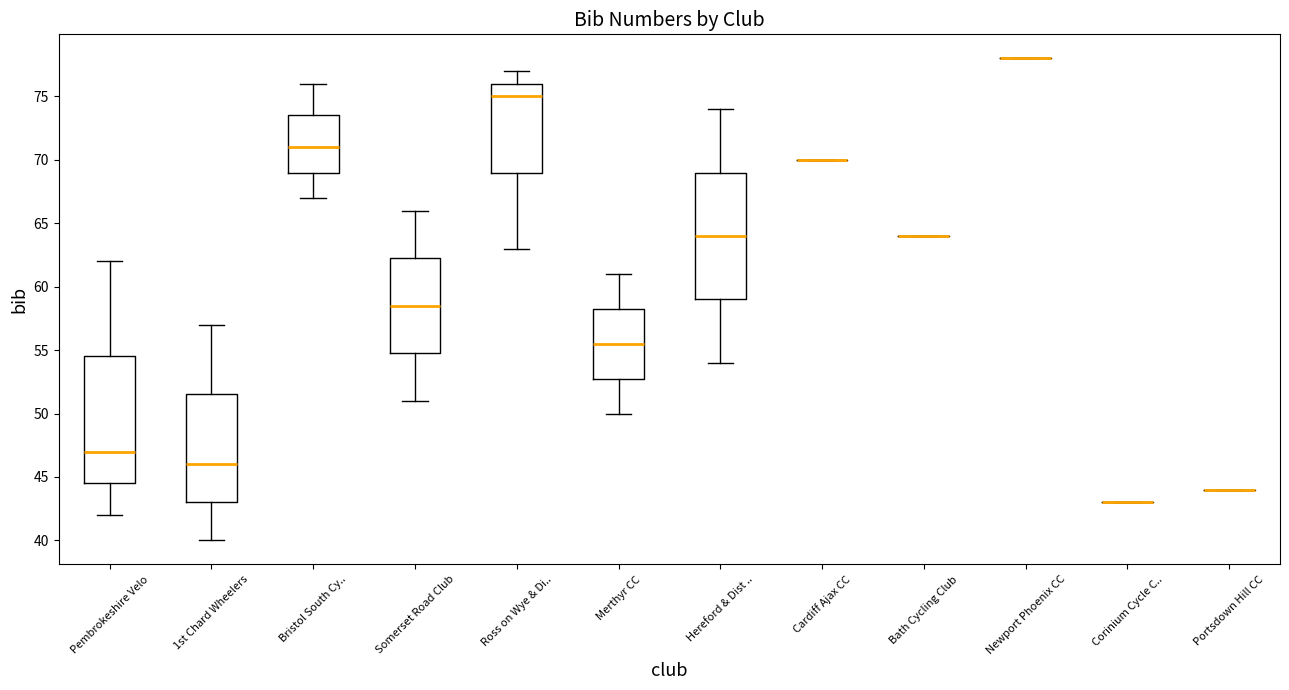

Reading left to right, transcribe this box plot: for each box, give where its median line is, the range the box spans, and where its two whiskers end, as read against the y-axis. The values are not printed on the chart, so give them approximately, as read against the axis.

Pembrokeshire Velo: median 47.0, box 44.5 to 54.5, whiskers 42.0 to 62.0
1st Chard Wheelers: median 46.0, box 43.0 to 51.5, whiskers 40.0 to 57.0
Bristol South Cy..: median 71.0, box 69.0 to 73.5, whiskers 67.0 to 76.0
Somerset Road Club: median 58.5, box 55.0 to 62.5, whiskers 51.0 to 66.0
Ross on Wye & Di..: median 75.0, box 69.0 to 76.0, whiskers 63.0 to 77.0
Merthyr CC: median 55.5, box 53.0 to 58.5, whiskers 50.0 to 61.0
Hereford & Dist ..: median 64.0, box 59.0 to 69.0, whiskers 54.0 to 74.0
Cardiff Ajax CC: box collapsed to a line at 70.0, whiskers 70.0 to 70.0
Bath Cycling Club: box collapsed to a line at 64.0, whiskers 64.0 to 64.0
Newport Phoenix CC: box collapsed to a line at 78.0, whiskers 78.0 to 78.0
Corinium Cycle C..: box collapsed to a line at 43.0, whiskers 43.0 to 43.0
Portsdown Hill CC: box collapsed to a line at 44.0, whiskers 44.0 to 44.0